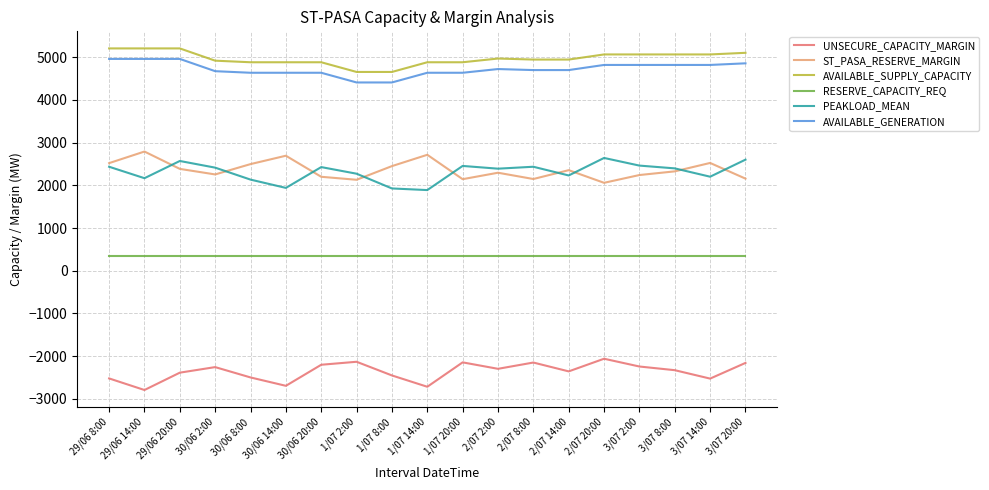

True or false: RESERVE_CAPACITY_REQ has a value of 340 at 2/07 14:00.

True